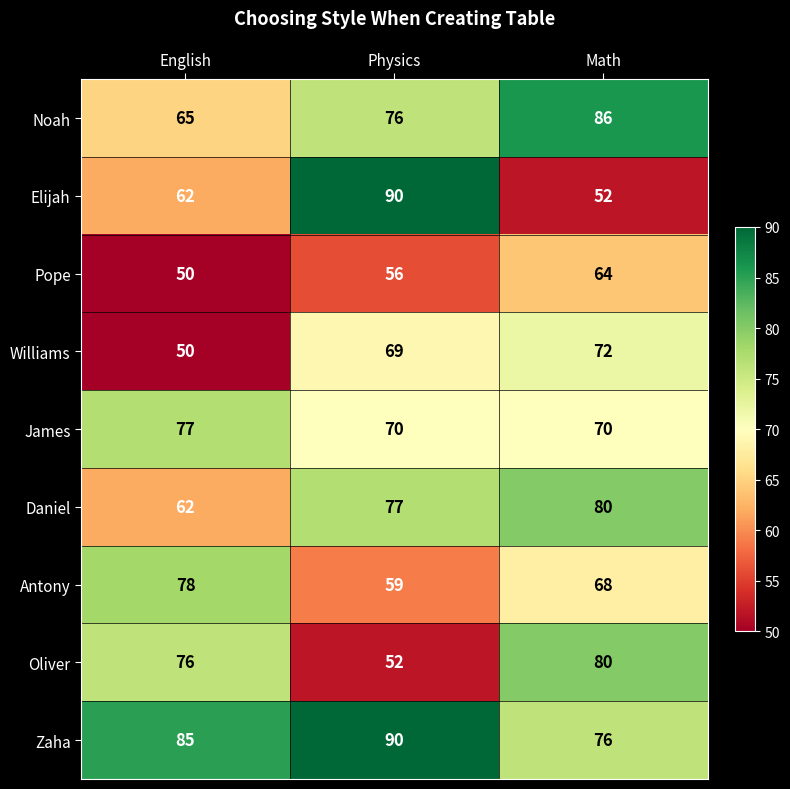

What is the difference between the second highest and minimum values in the Pope series?

6